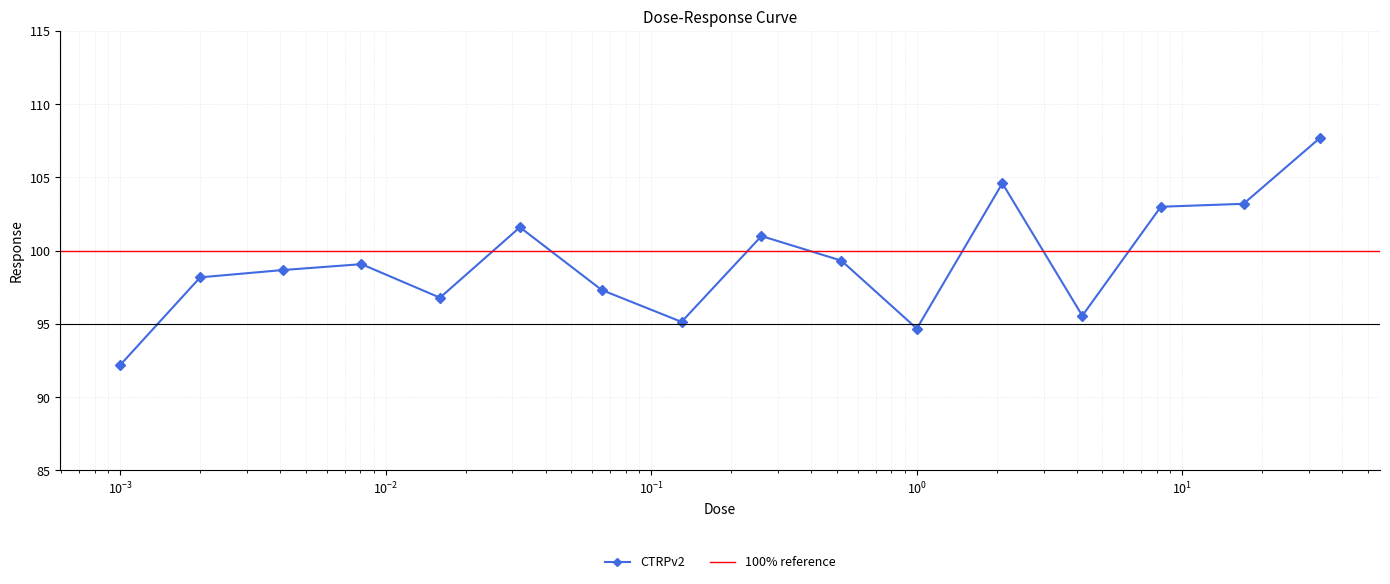

How many data points in CTRPv2 are less than 99?

8